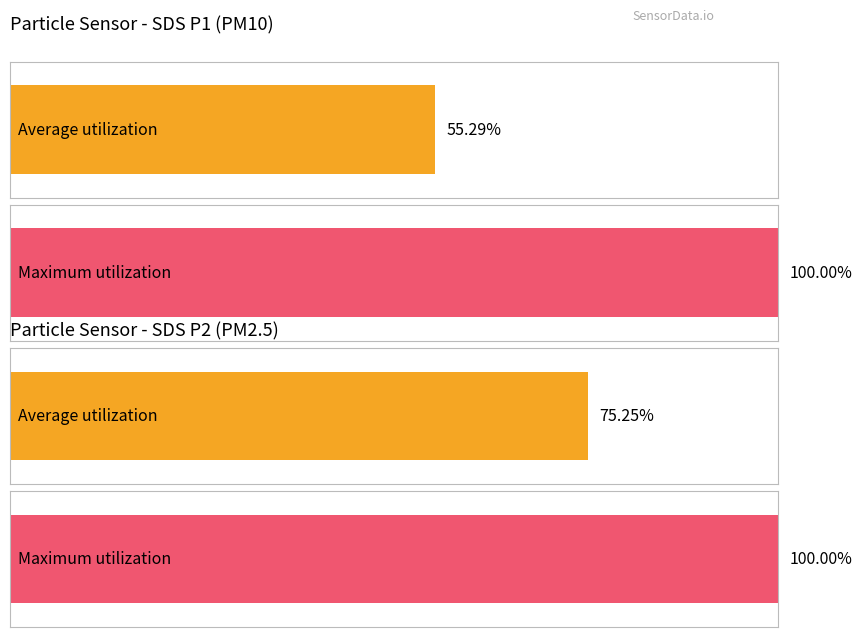

Are the bars grouped side by side (vs. stacked)?

Yes